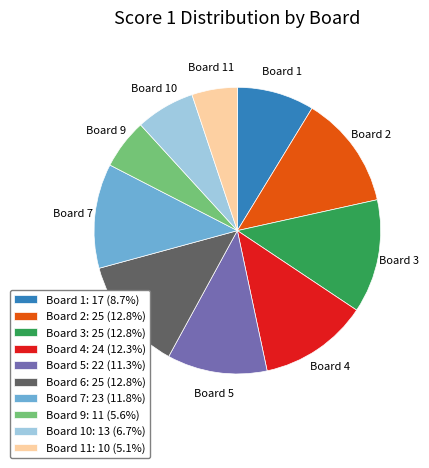

How many segments does this pie chart have?

10